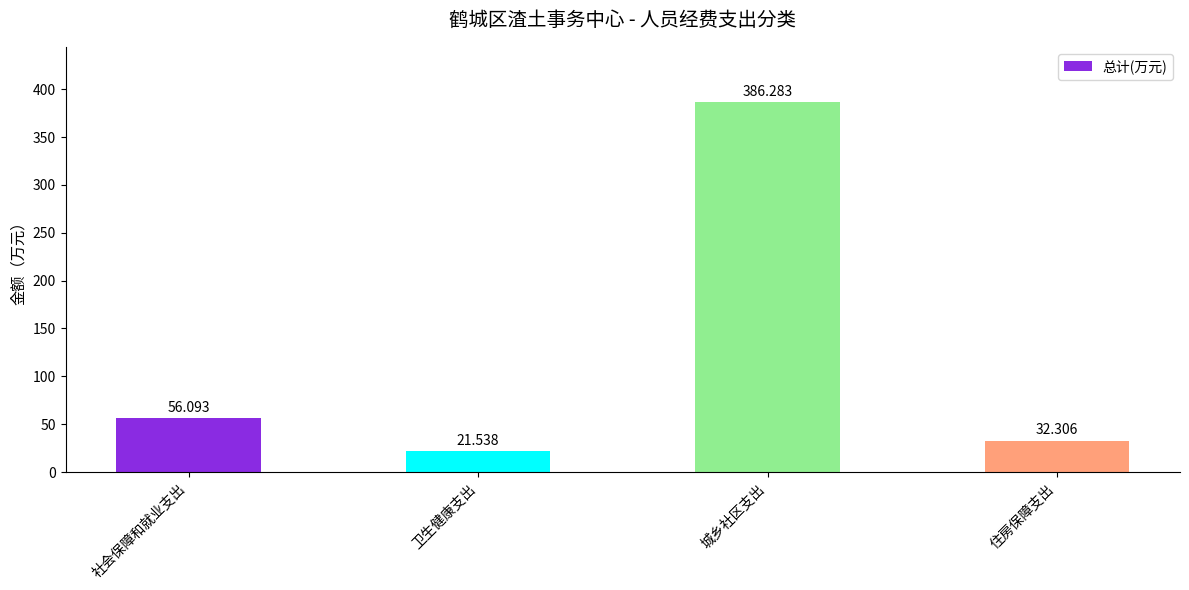

Where is the data nearest to the value 203?

社会保障和就业支出